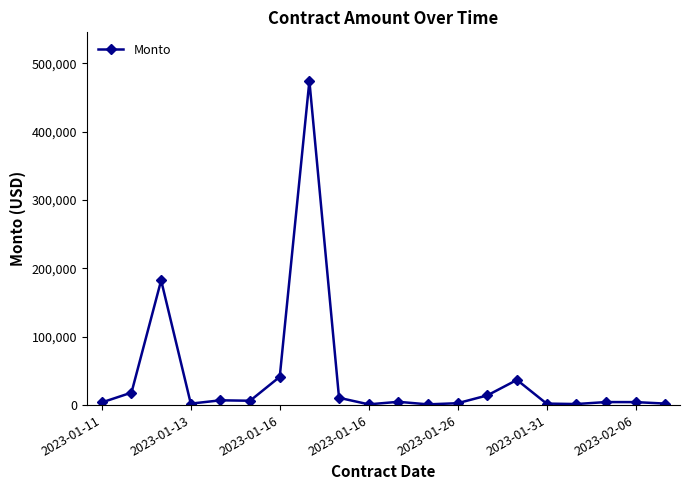

How many lines are shown in the chart?

1